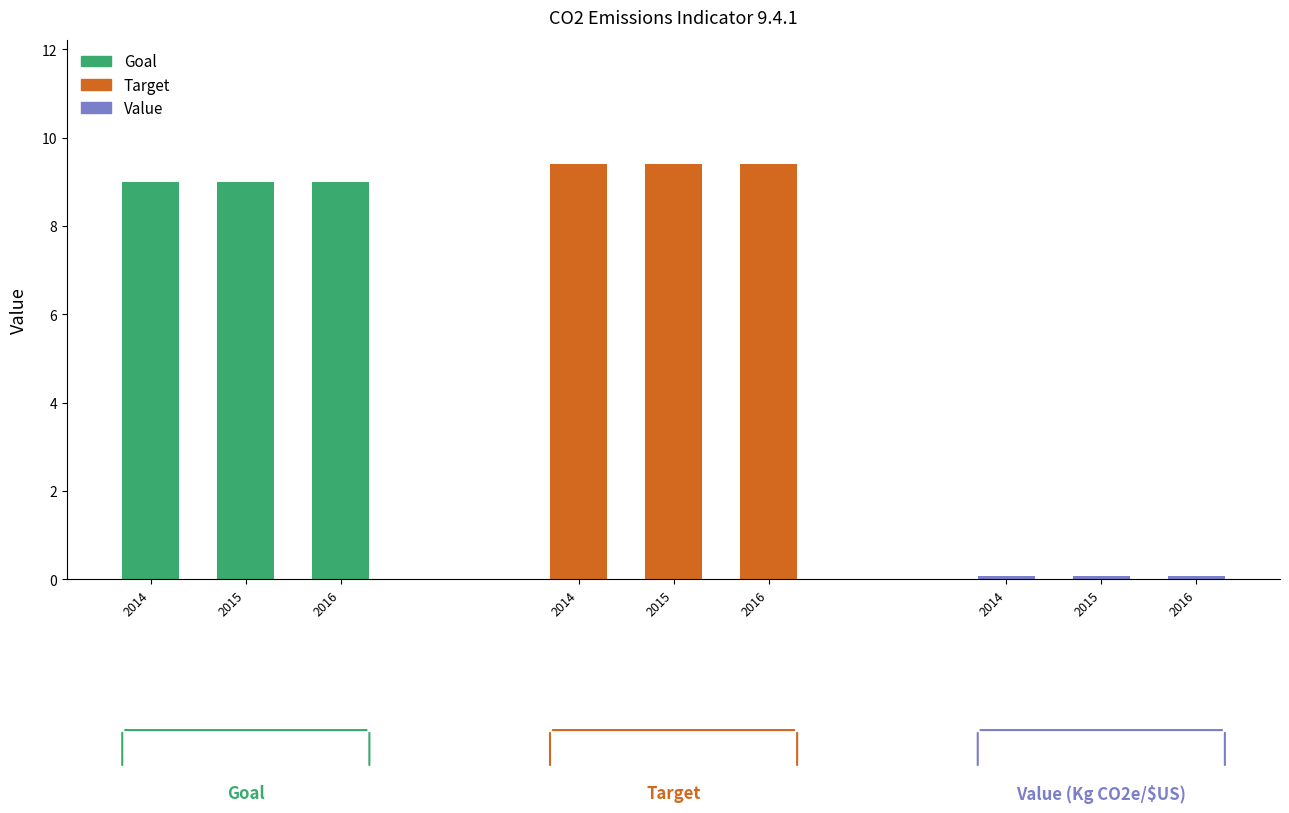

Which label corresponds to the largest value in the chart?

2014